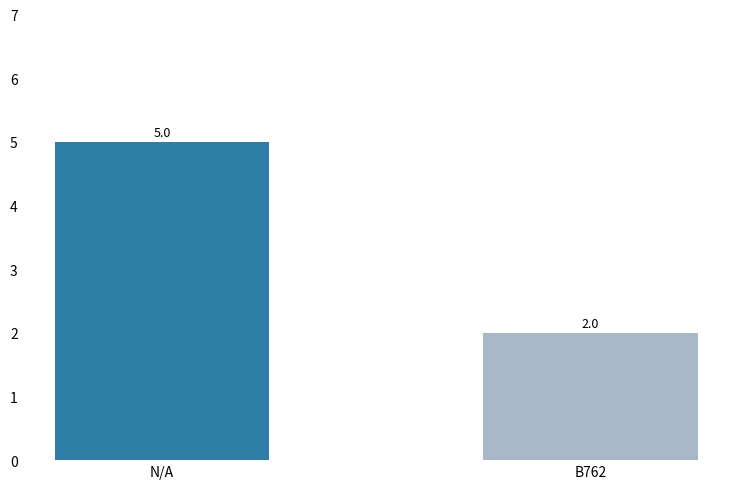

What is the change in value from N/A to B762?

-3